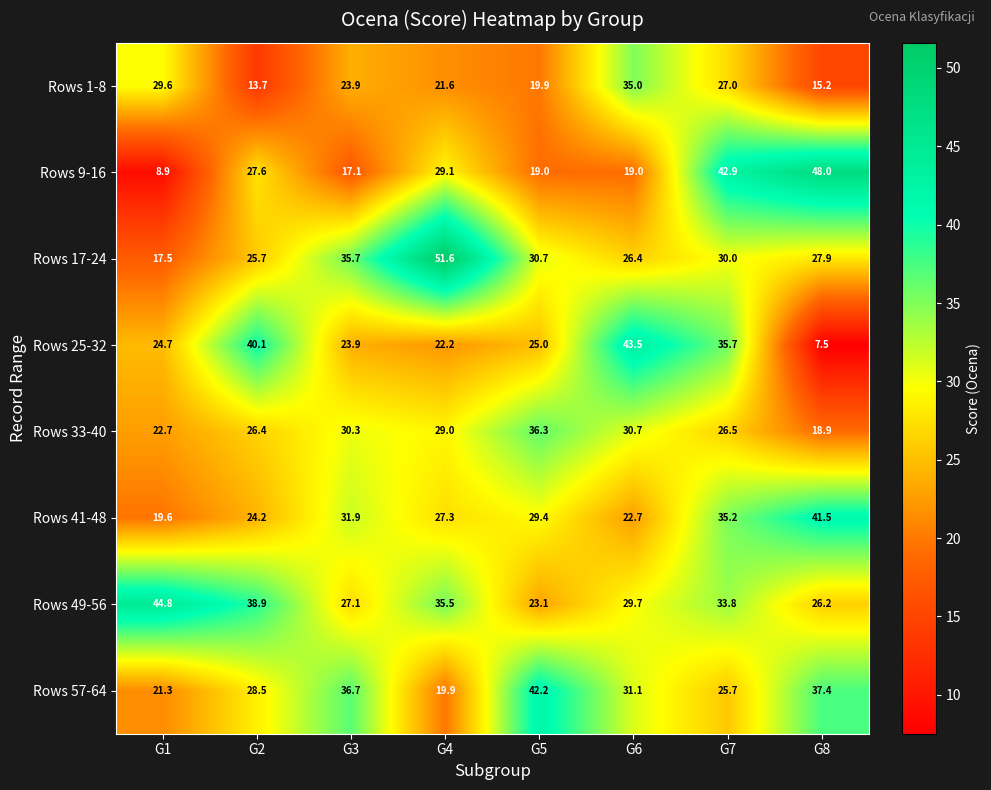

Between G6 and G8, which series saw the biggest shift?

Rows 25-32